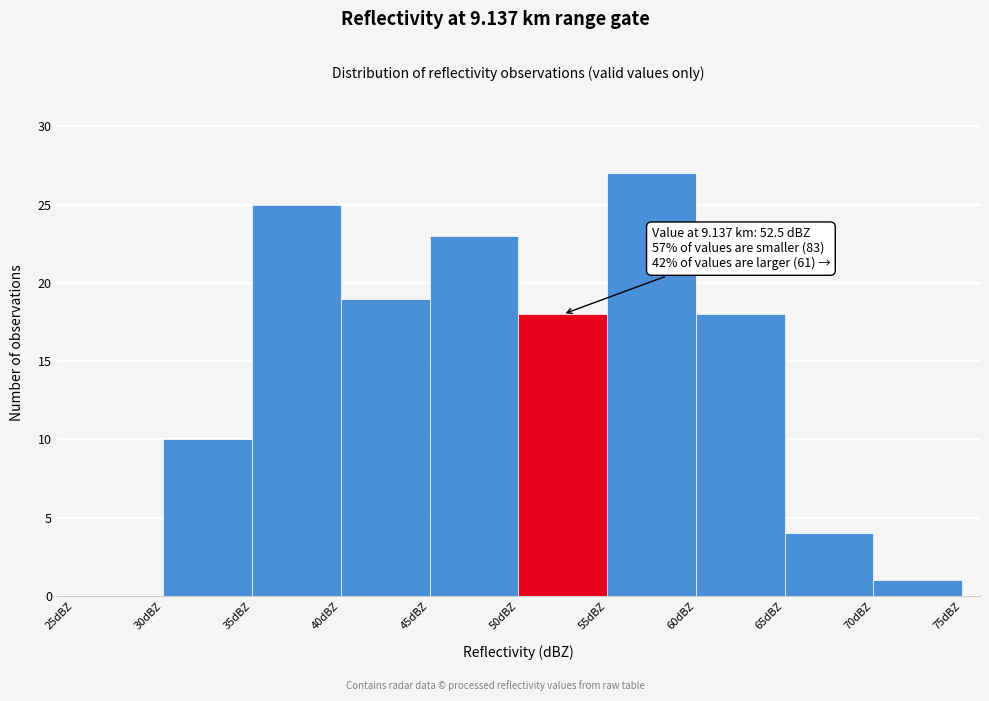

Over which range of the x-axis is the bar tallest?

55 to 60